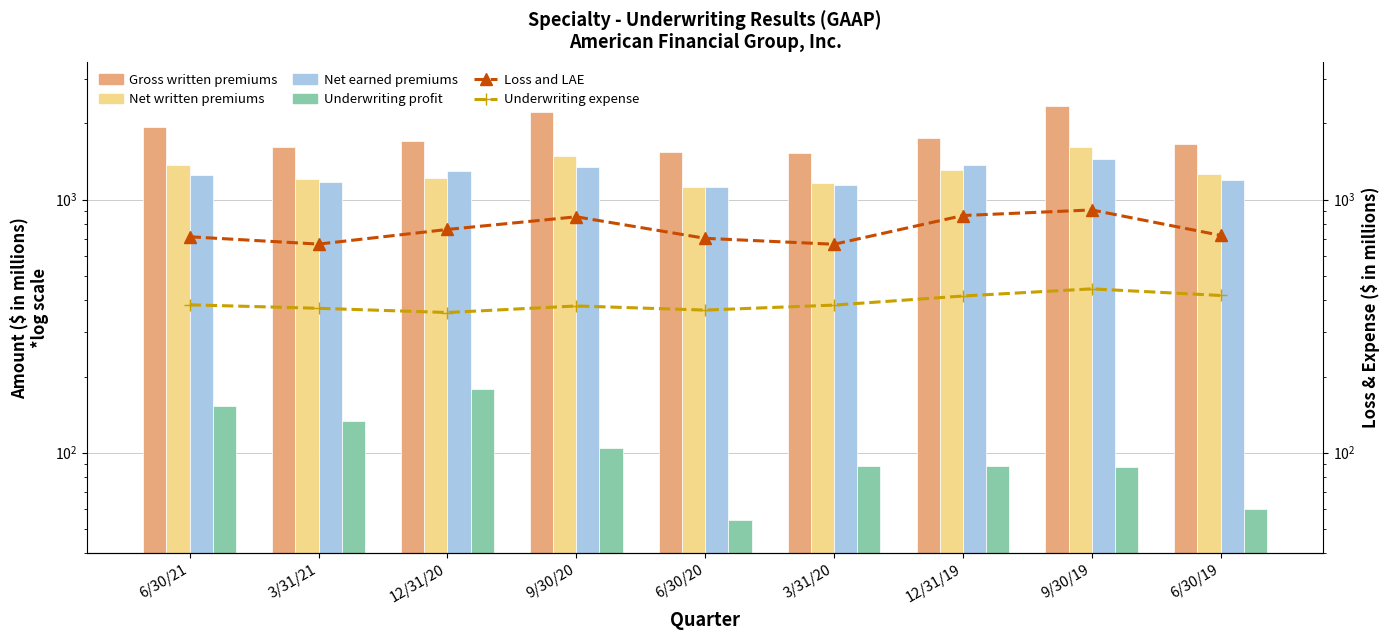

Reading right to left, extract all data points from this chart.

Gross written premiums: 1664	2351	1749	1526	1539	2223	1707	1616	1937
Net written premiums: 1264	1618	1313	1165	1123	1488	1216	1205	1369
Net earned premiums: 1200	1442	1370	1138	1123	1339	1299	1173	1250
Underwriting profit: 60	88	89	89	54	104	179	134	153
Loss and LAE: 722	910	865	666	703	855	762	667	713
Underwriting expense: 418	444	416	383	366	380	358	372	384